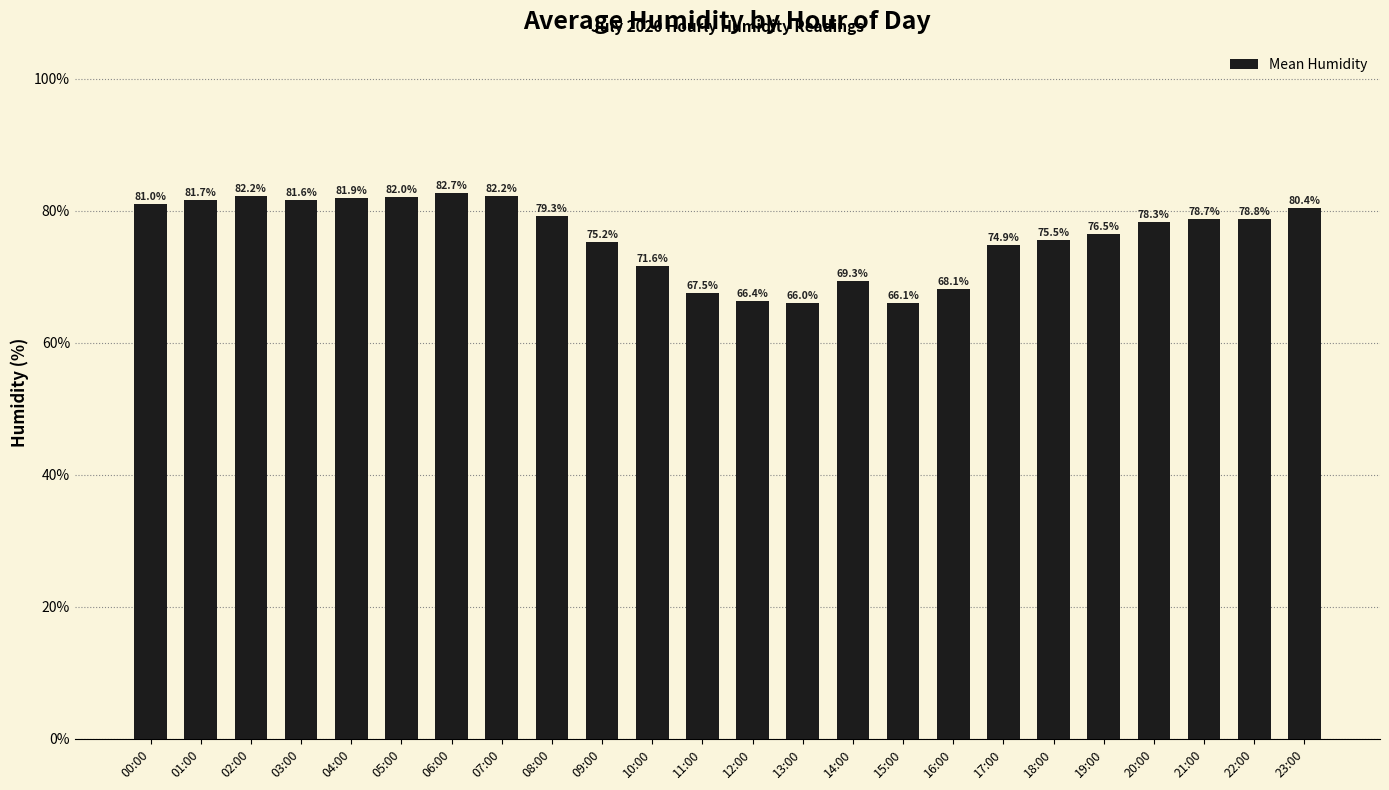

What is the value of the 23rd bar from the left?

78.8